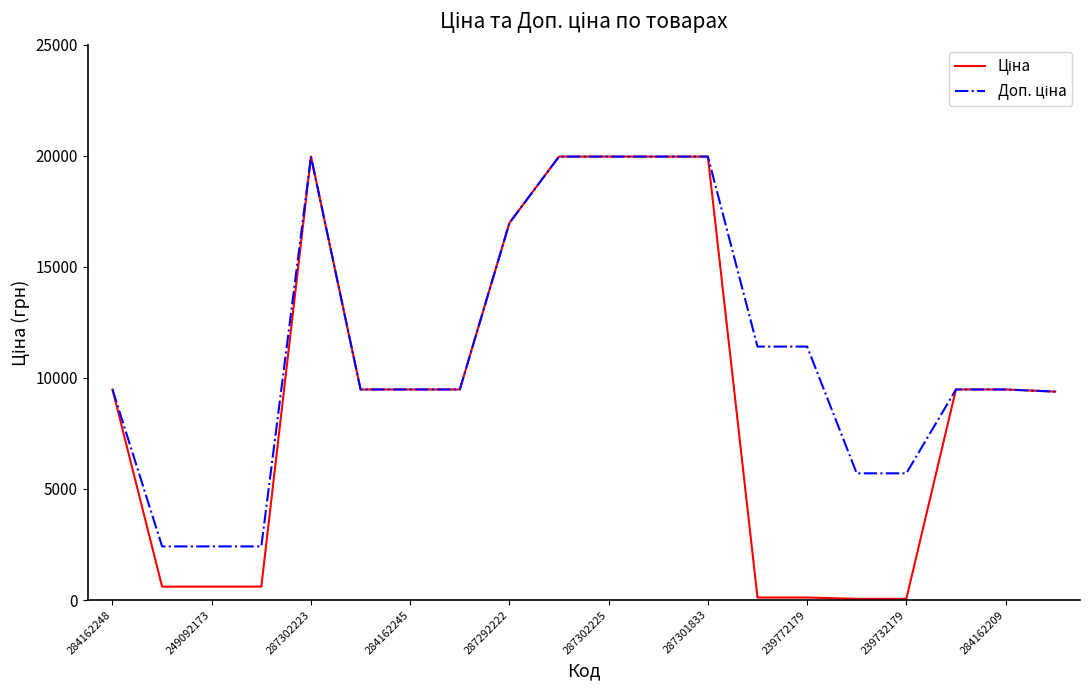

What is the sum of all Доп. ціна values?

224536.1